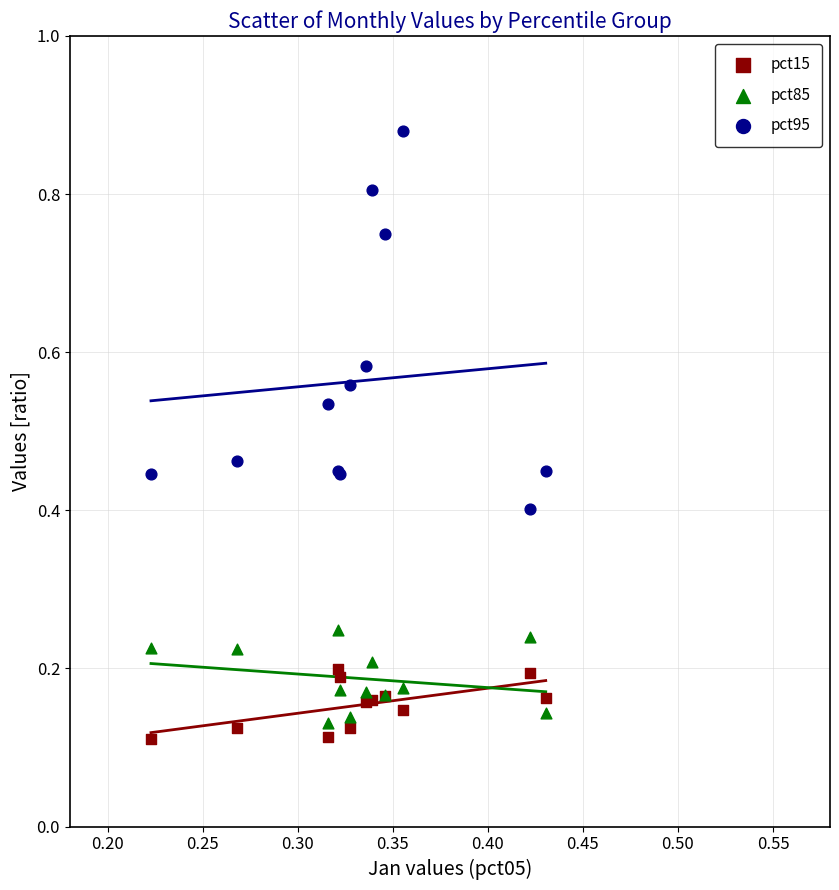

Which series has the widest spread of Y values?

pct95